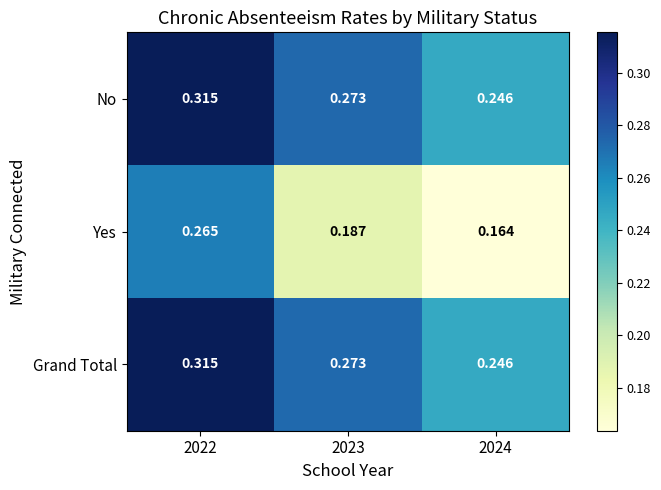

Is the value of Yes at 2023 greater than the value of No at 2022?

No